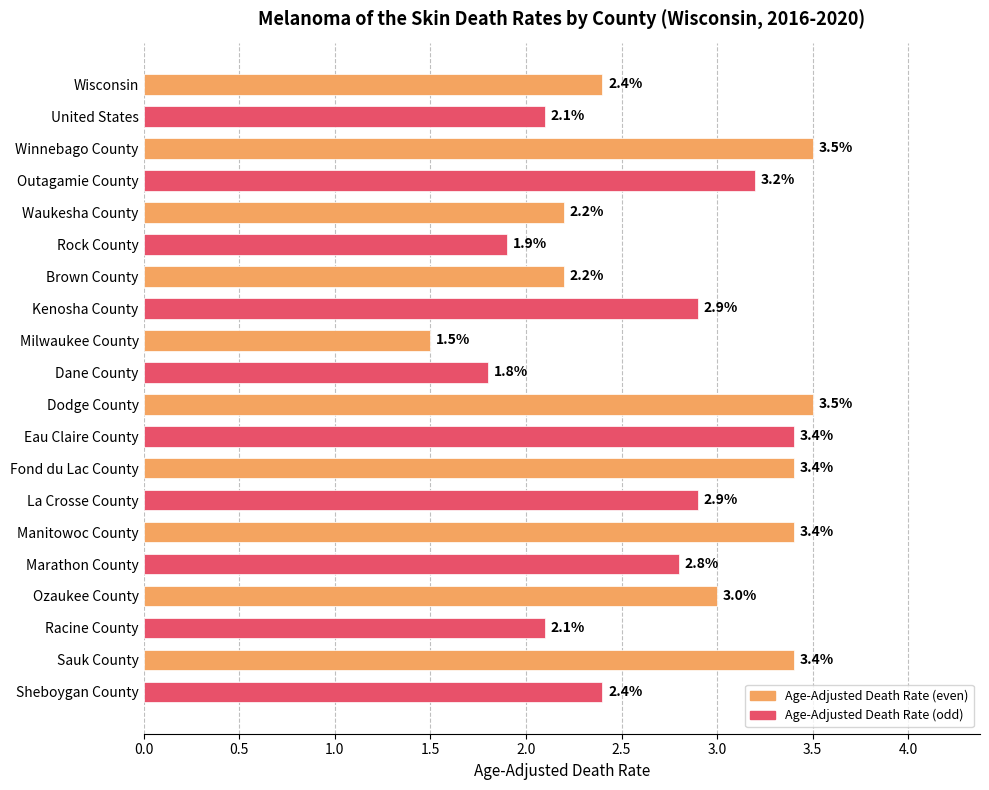

What is the sum of all values?

54.0